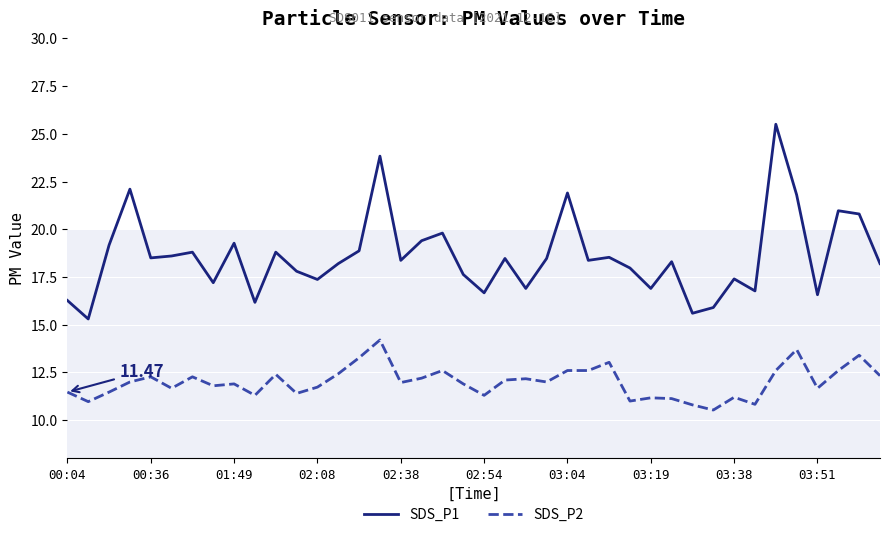

Count the number of categories in the chart.

40